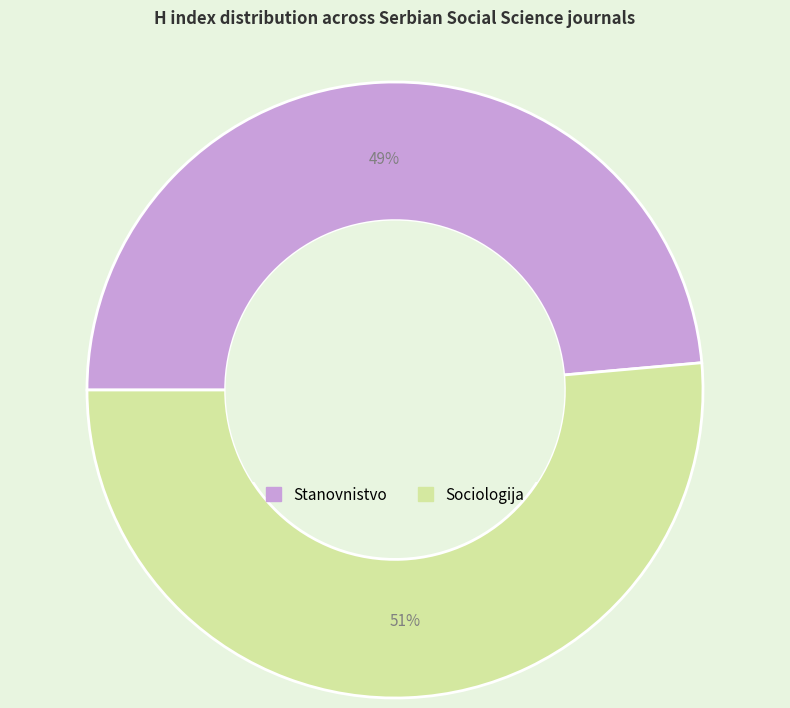

Does Sociologija account for over 50% of the chart?

Yes